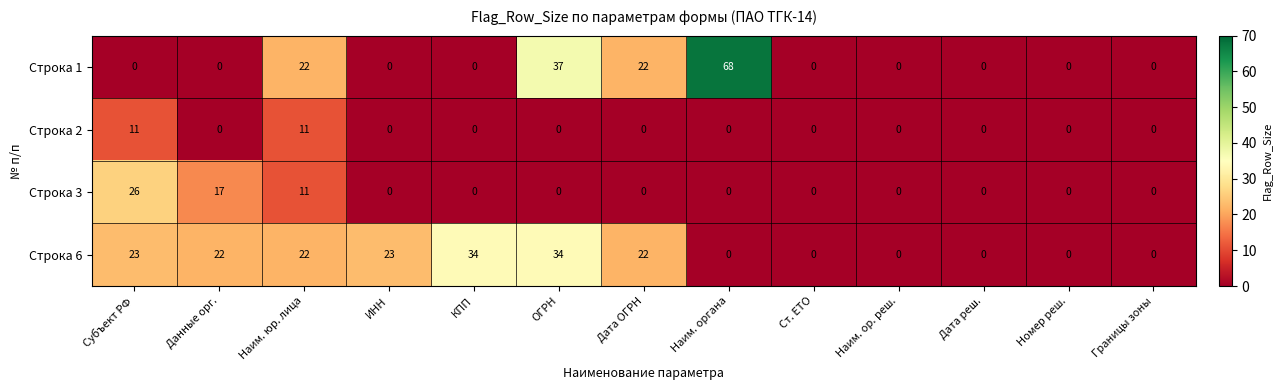

Is it true that Строка 2 equals 0 at Наим. органа?

True